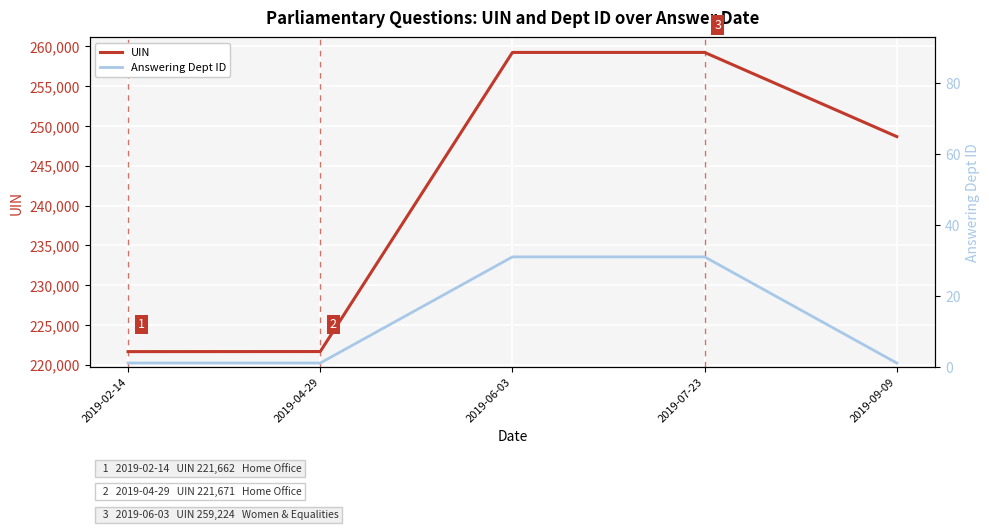

Between 2019-02-14 and 2019-07-23, which series saw the biggest shift?

UIN